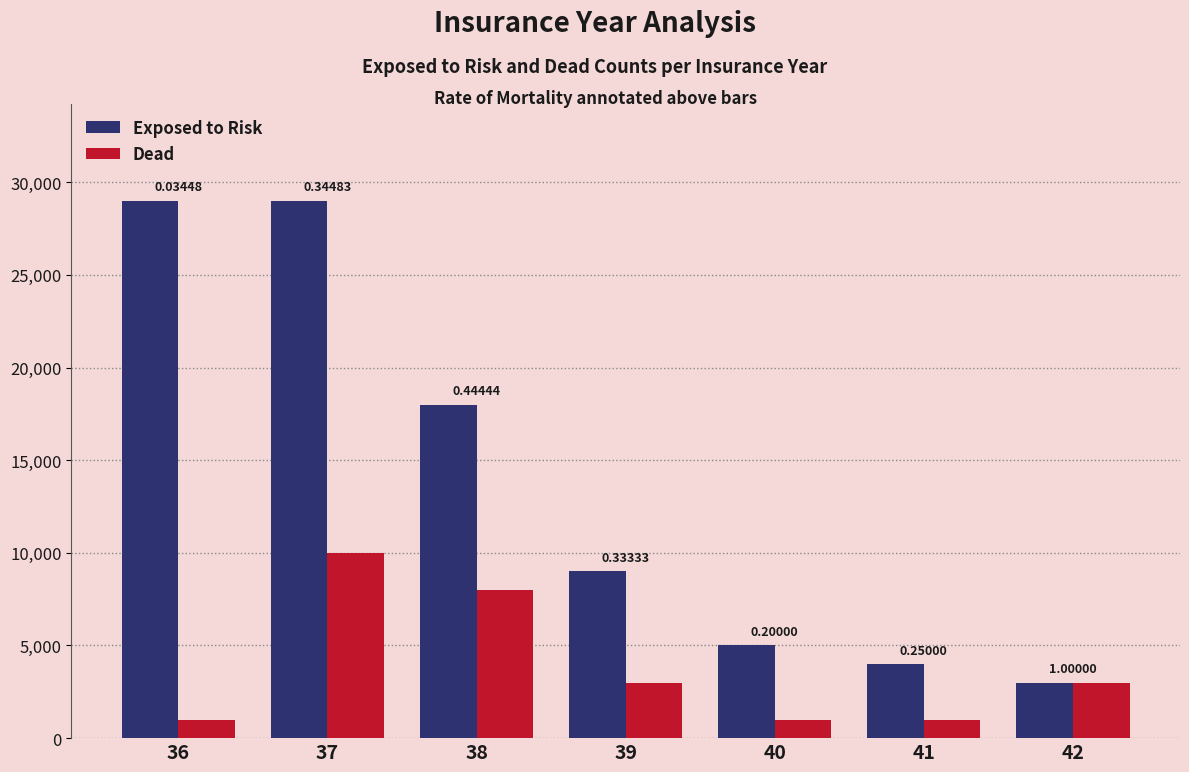

What are all the series names shown in the legend?

Exposed to Risk, Dead